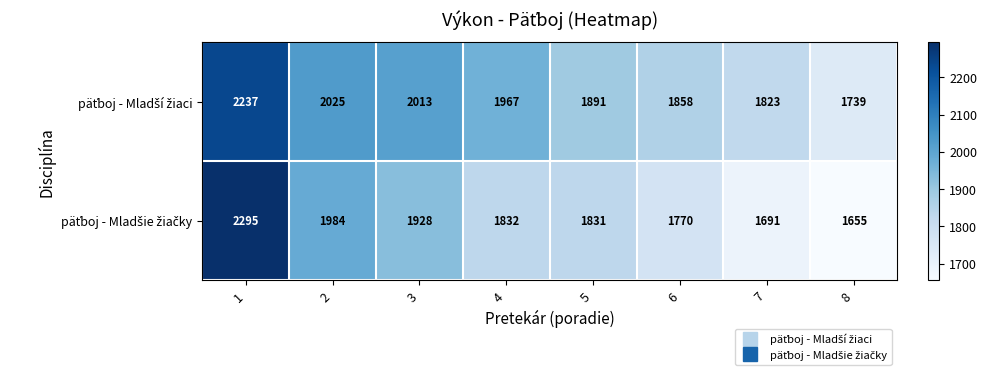

Which label corresponds to the largest value in the chart?

1